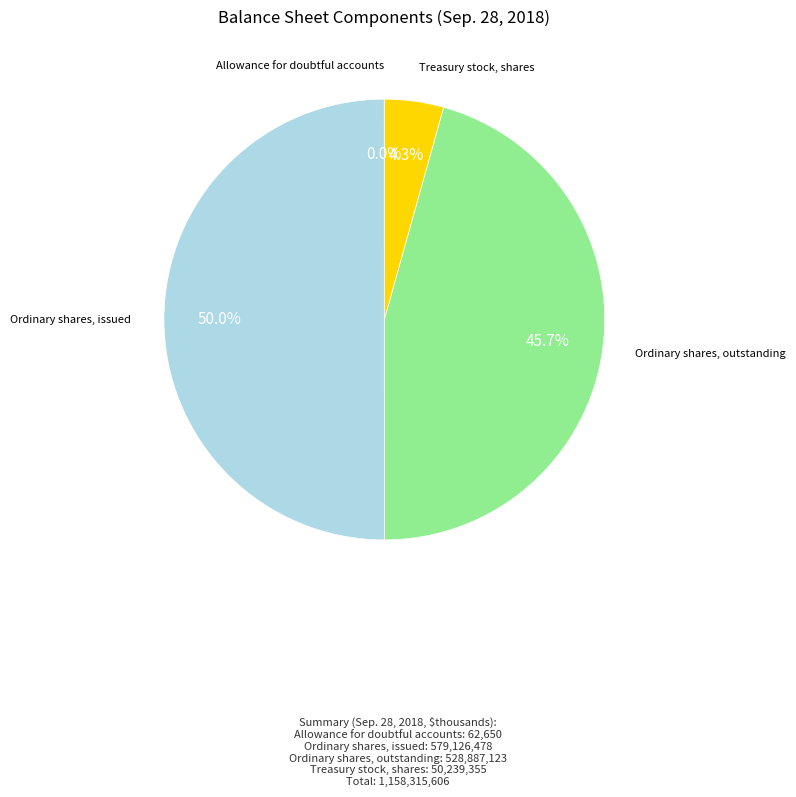

Rank the categories by value from lowest to highest.

Allowance for doubtful accounts, Treasury stock, shares, Ordinary shares, outstanding, Ordinary shares, issued